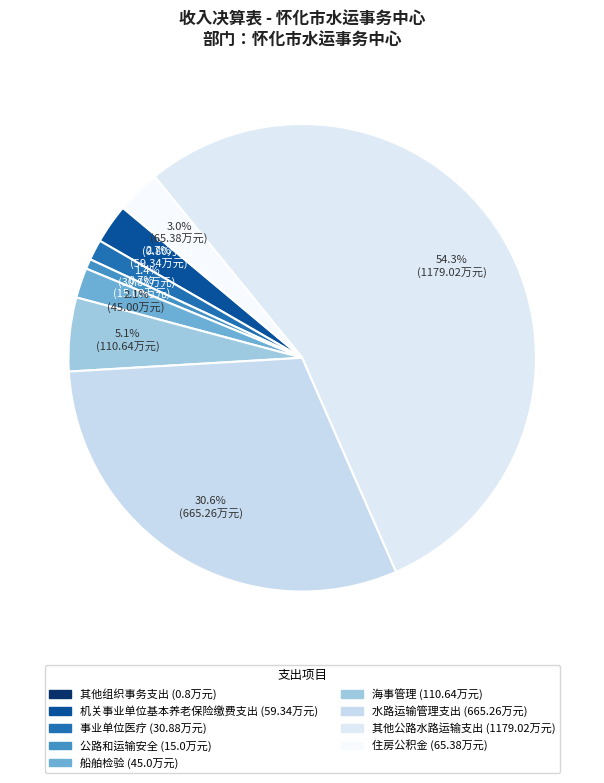

Is it true that 海事管理 is 5% of the pie?

True